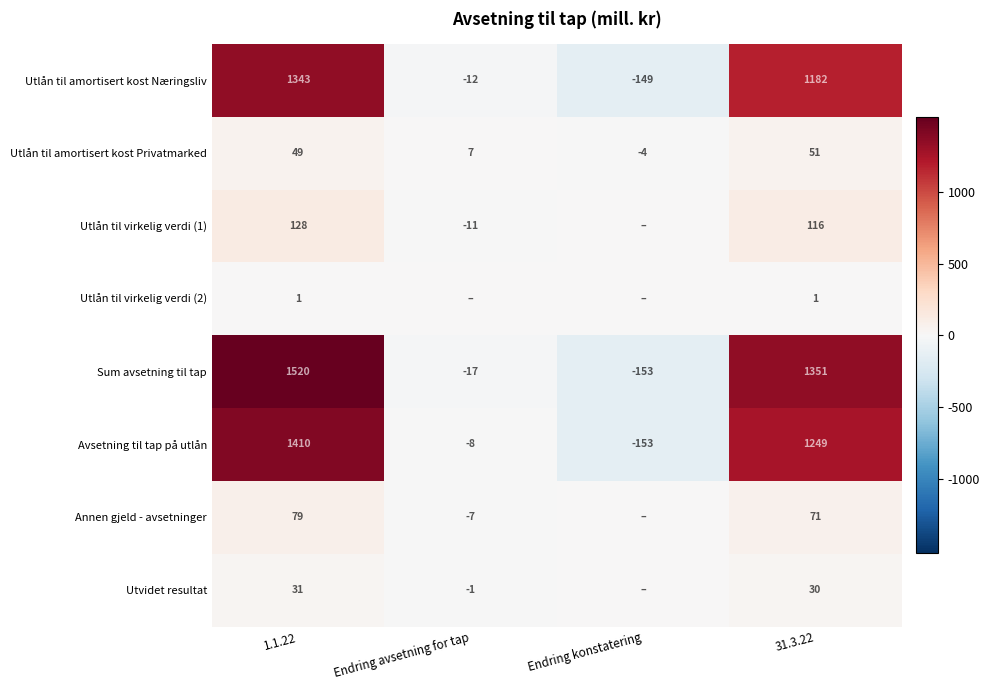

What is the sum of all Utlån til amortisert kost Næringsliv values?

2364